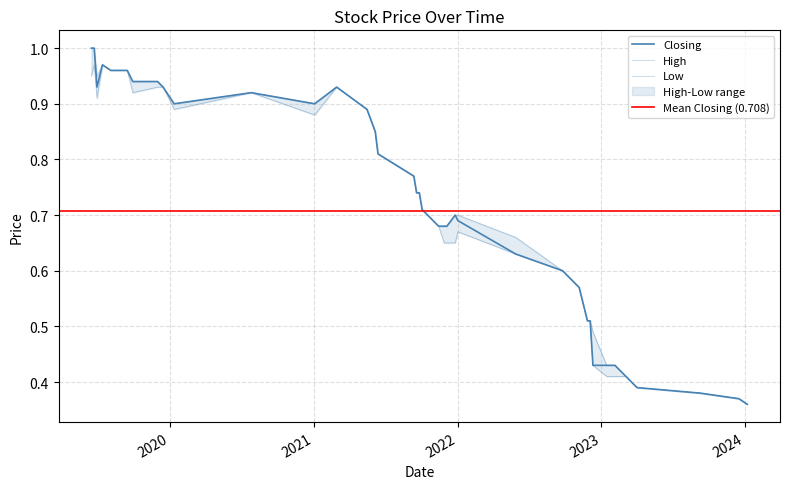

Count the number of categories in the chart.

40